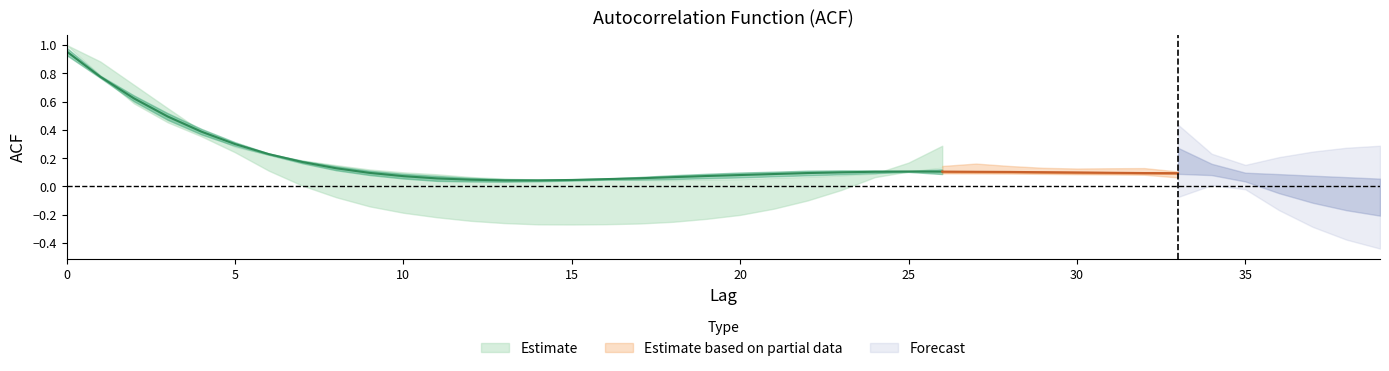

The acf_shown series shows 0.0 at 7. True or false?

False